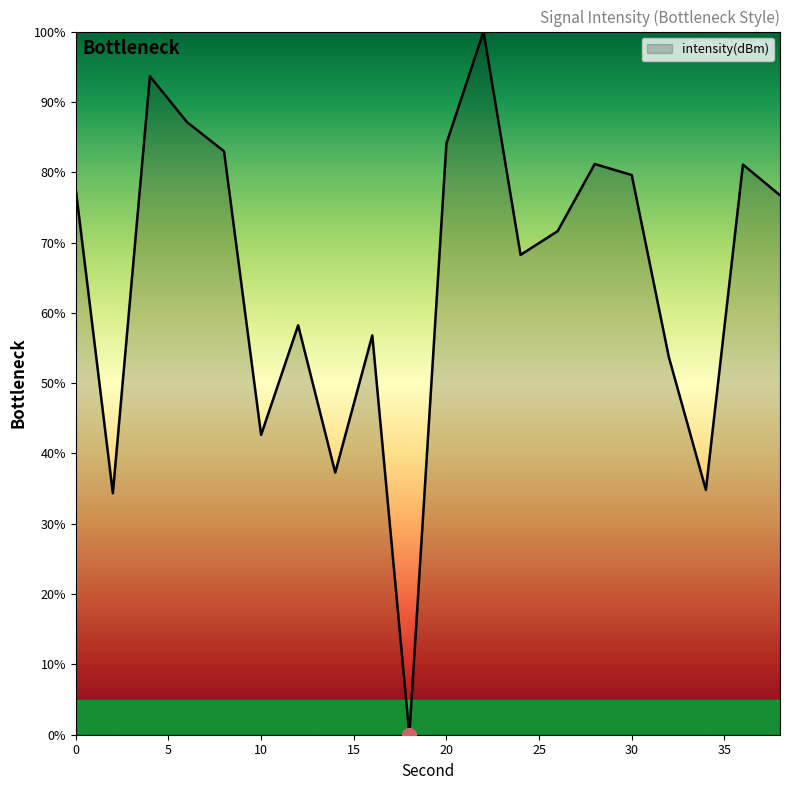

What is the greatest value displayed?

100.0